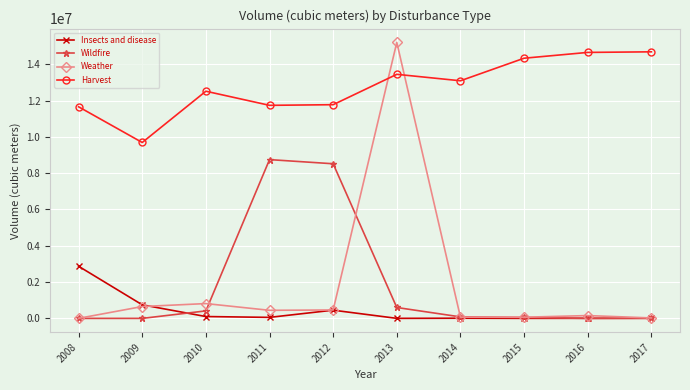

What is the difference between the highest and lowest values at 2012?

11321724.0